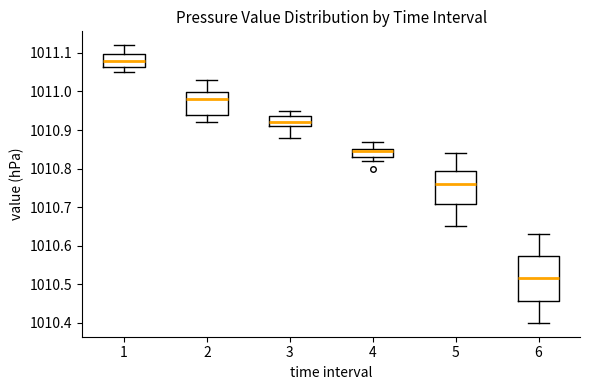

Reading left to right, transcribe this box plot: for each box, give where its median line is, the range the box spans, and where its two whiskers end, as read against the y-axis. The values are not printed on the chart, so give them approximately, as read against the axis.

1: median 1011.08, box 1011.06 to 1011.10, whiskers 1011.05 to 1011.12
2: median 1010.98, box 1010.94 to 1011.00, whiskers 1010.92 to 1011.03
3: median 1010.92, box 1010.91 to 1010.94, whiskers 1010.88 to 1010.95
4: median 1010.85 (just below the box's upper edge), box 1010.83 to 1010.85, whiskers 1010.82 to 1010.87
5: median 1010.76, box 1010.71 to 1010.80, whiskers 1010.65 to 1010.84
6: median 1010.52, box 1010.46 to 1010.57, whiskers 1010.40 to 1010.63